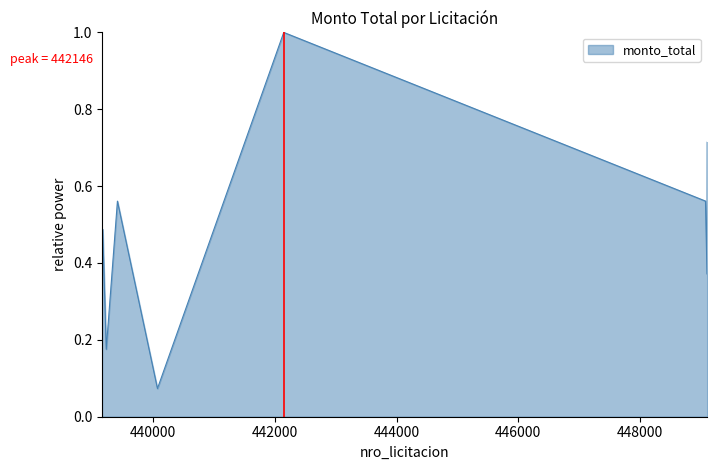

What is the maximum value shown in the chart?

1.0